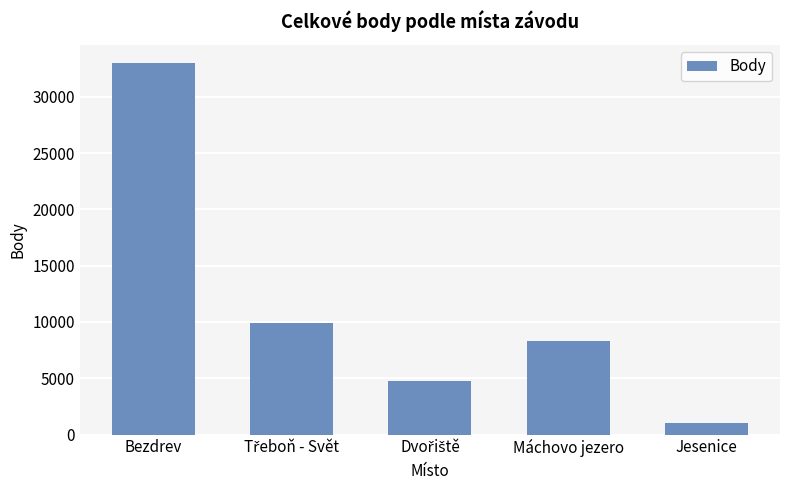

What is the approximate value at Bezdrev?

32983